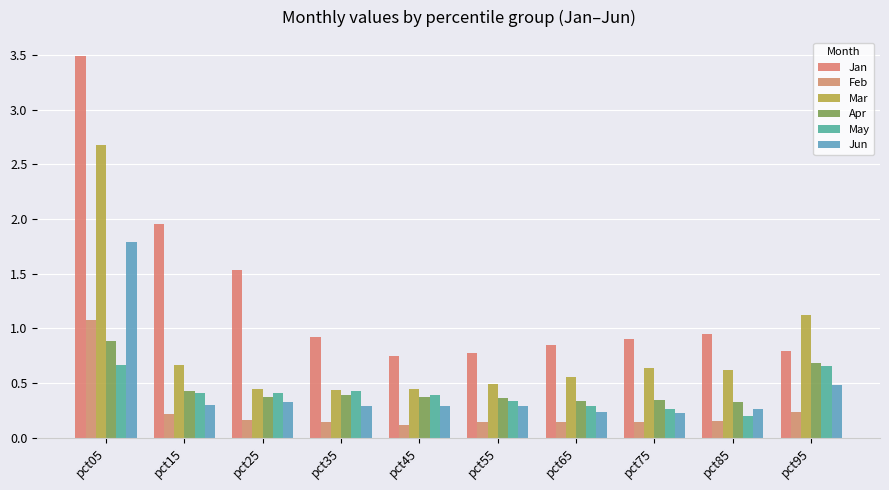

True or false: May has a value of 0.7 at pct05.

True